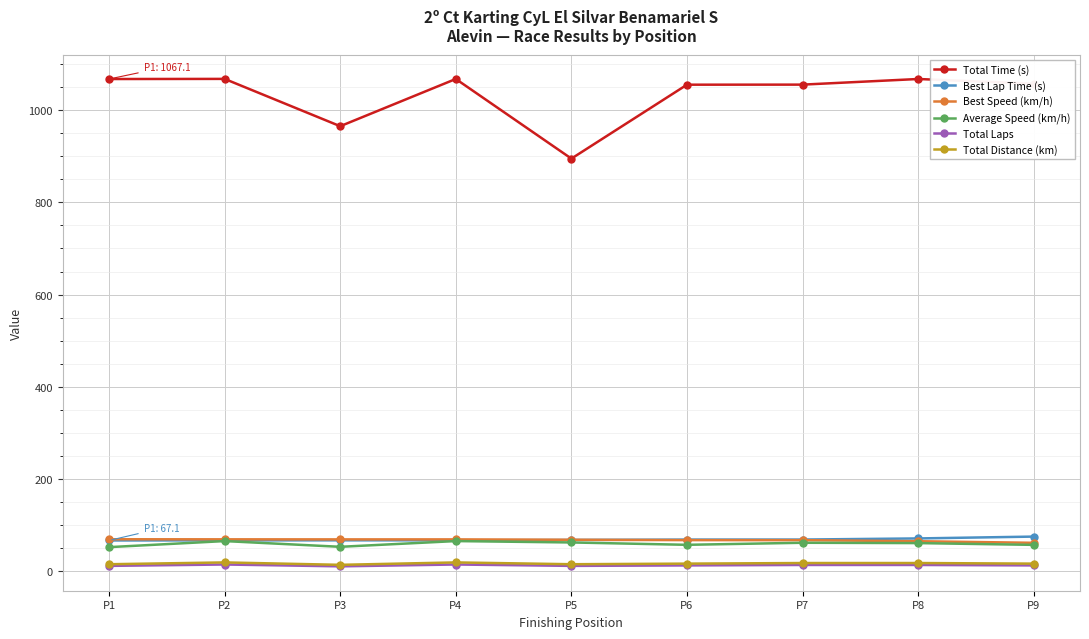

True or false: Total Time (s) and Best Speed (km/h) cross at least once.

False